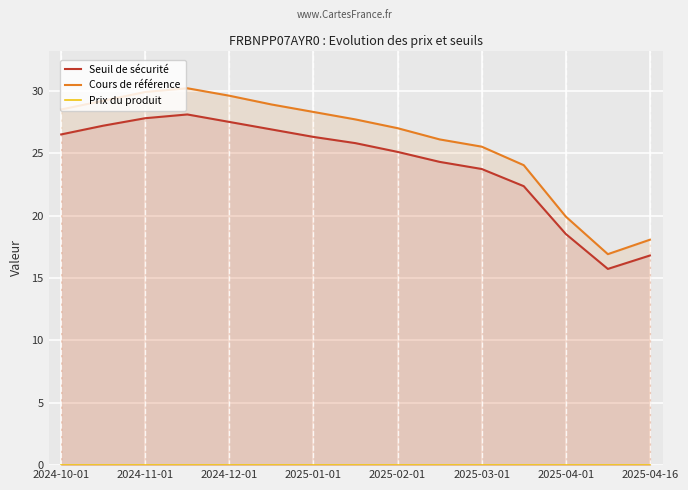

What position from the right is 11?

4